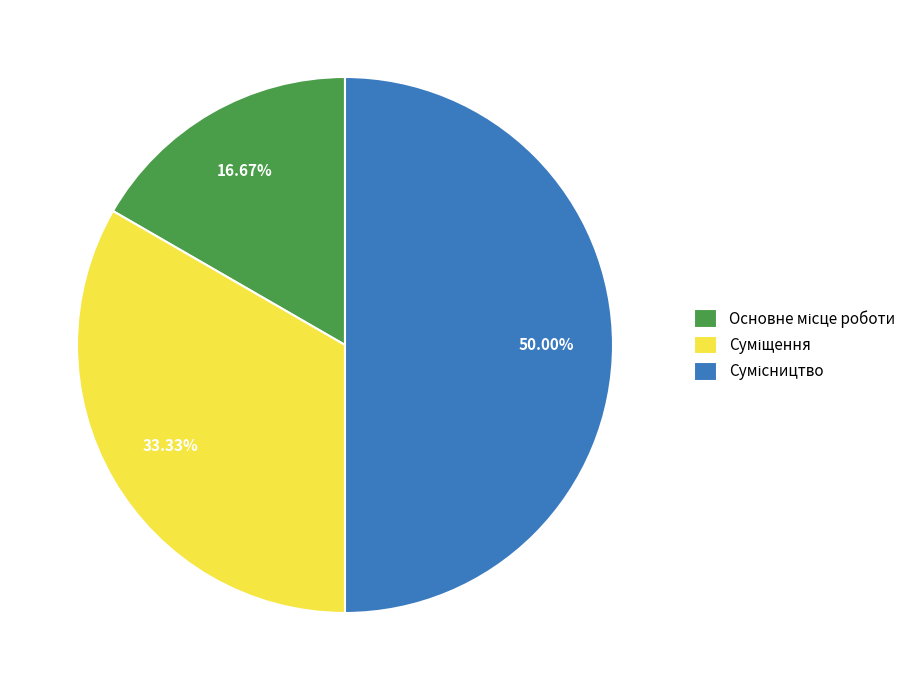

Count the number of slices in the pie.

3